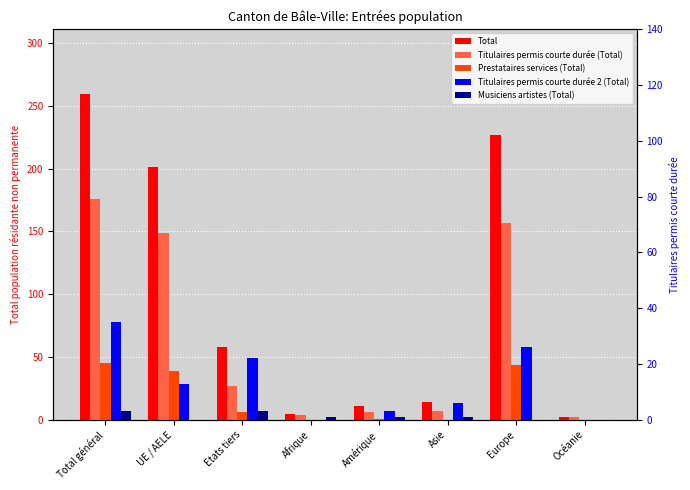

At which label does Total reach its peak?

Total général